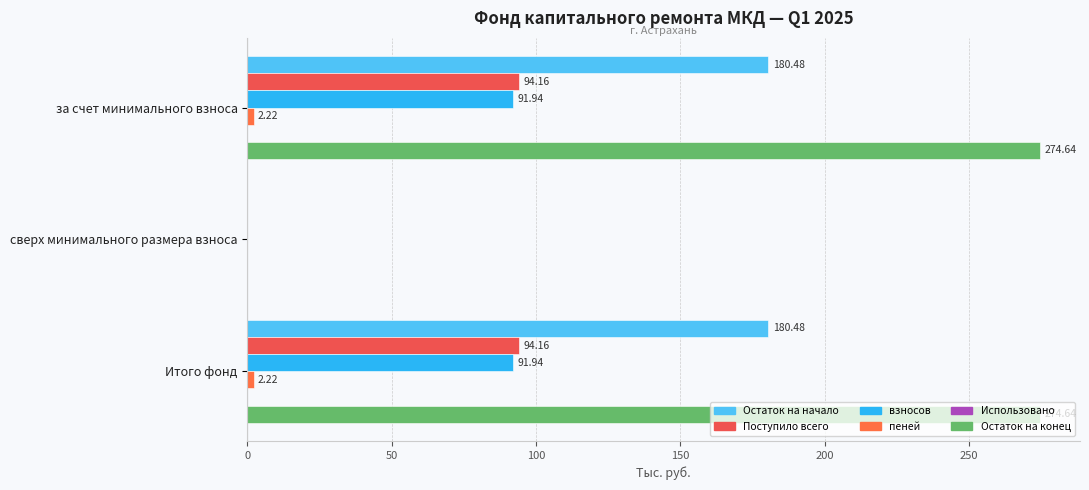

Which series has the largest range (max minus min)?

Остаток на конец